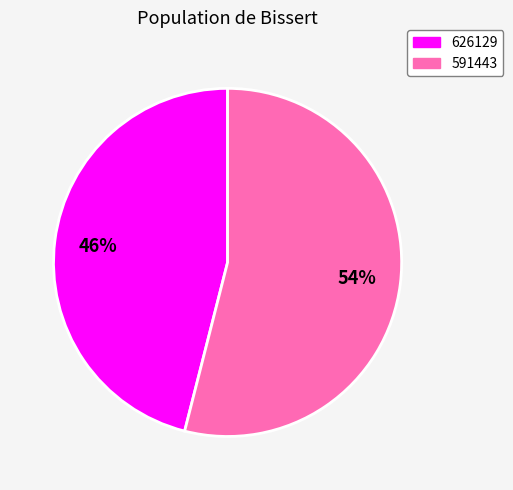

Is it true that 591443 is 54% of the pie?

True